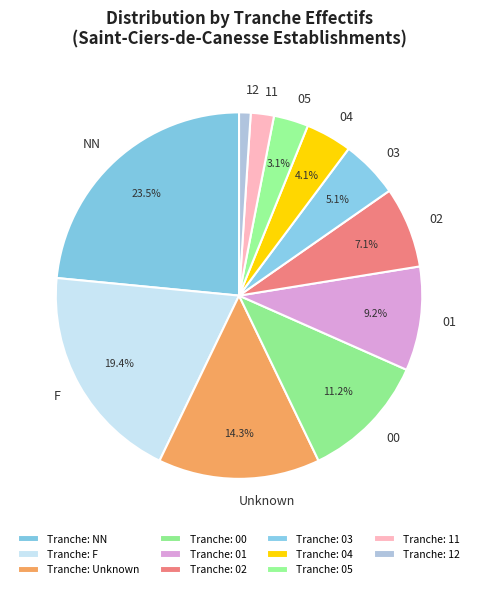

Which slice is the largest?

NN